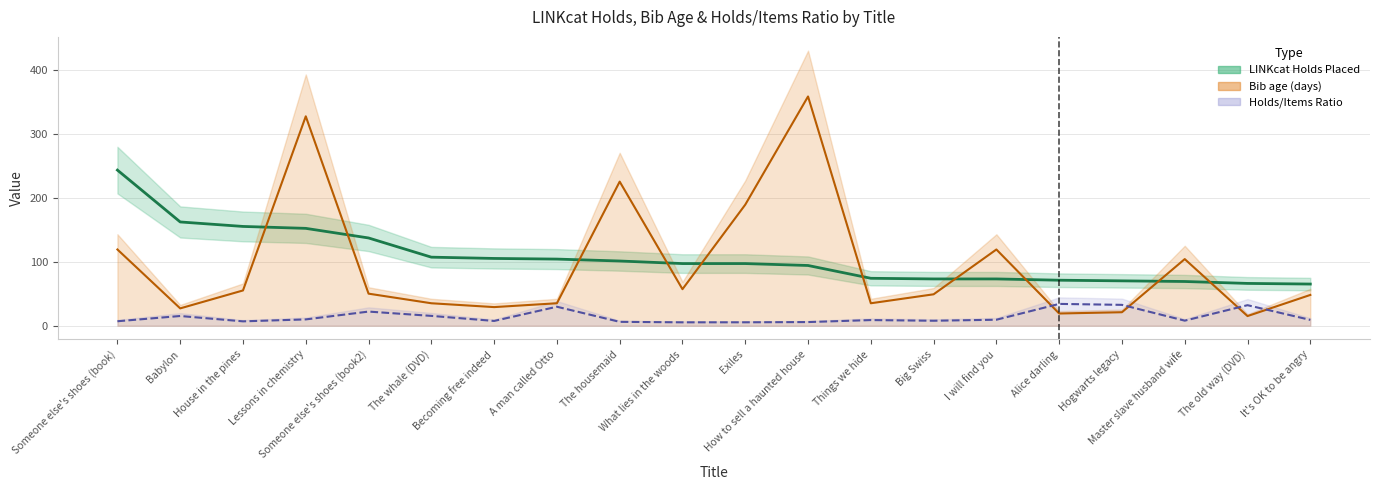

Which series ends up on top after the final intersection of Bib age (days) and Holds/Items Ratio?

Bib age (days)